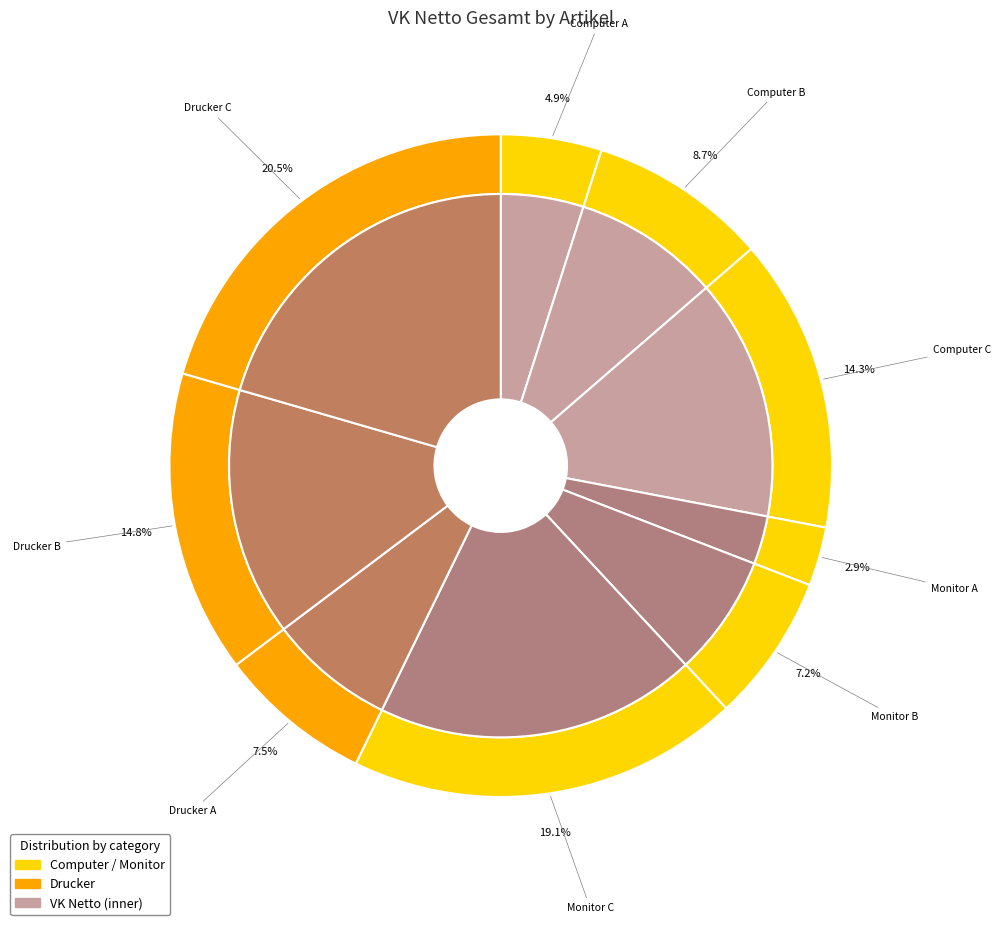

Does Drucker A account for over 50% of the chart?

No